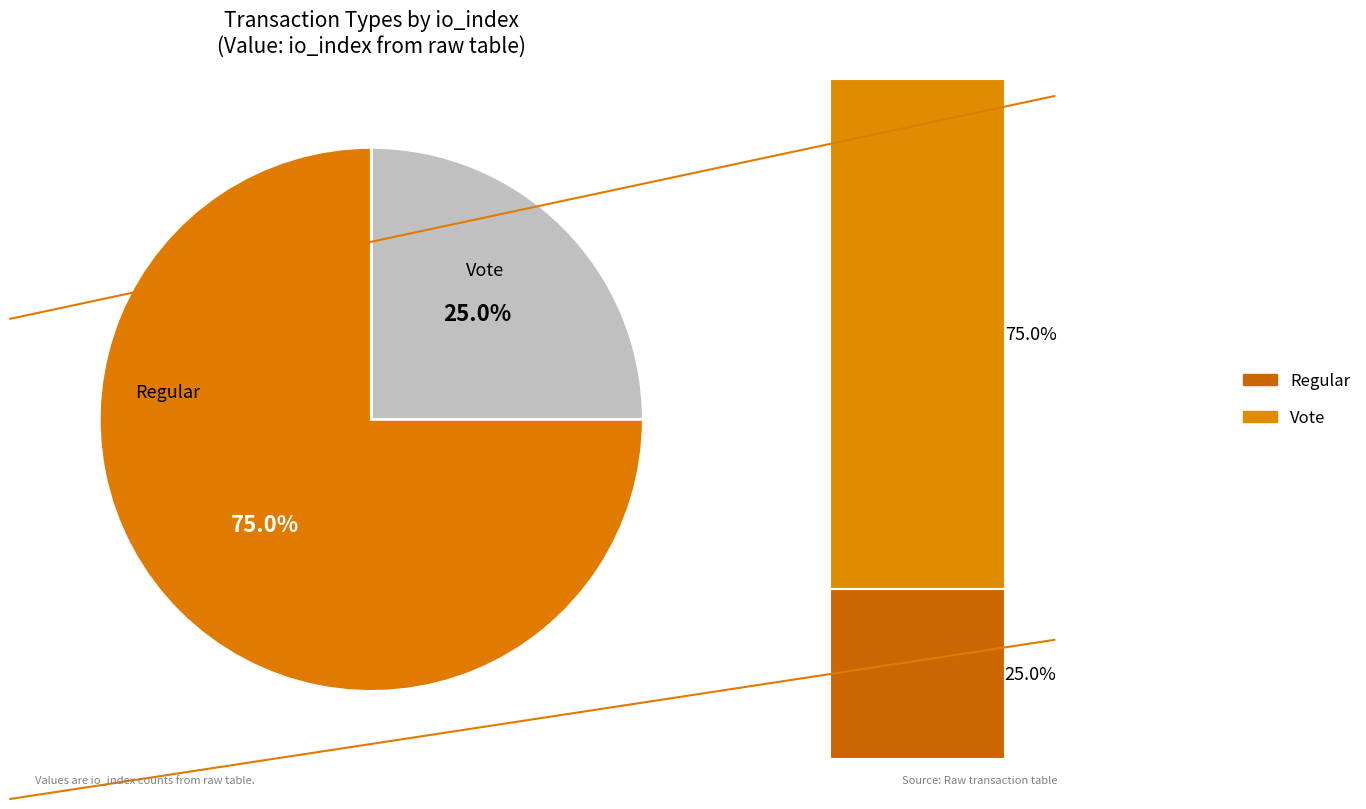

Do Regular (io_index=1) and Vote (io_index=3) together represent more than half of the pie?

Yes